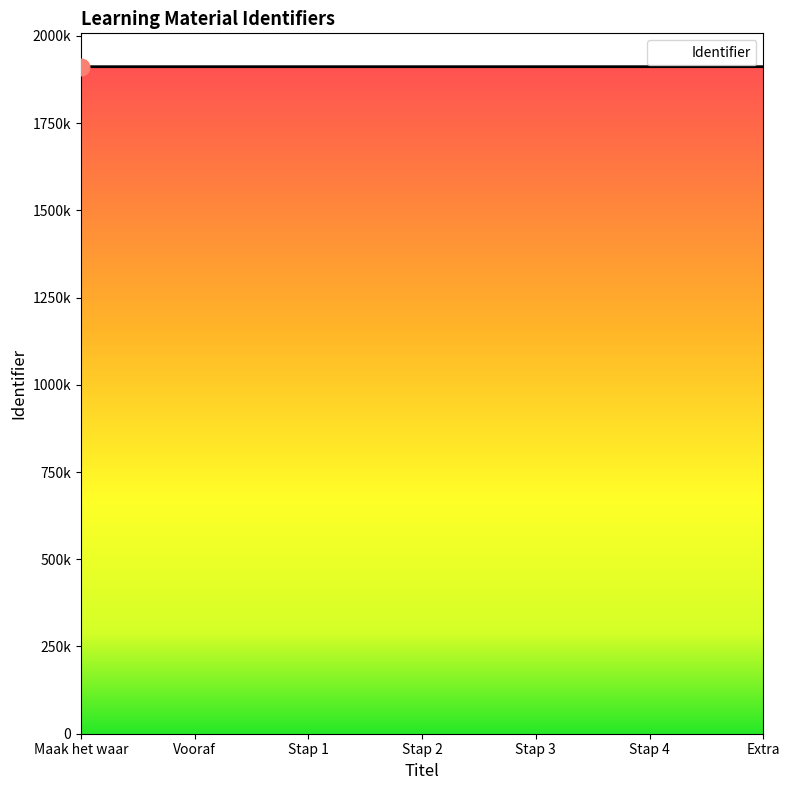

Does the chart display data point markers on the line(s)?

No